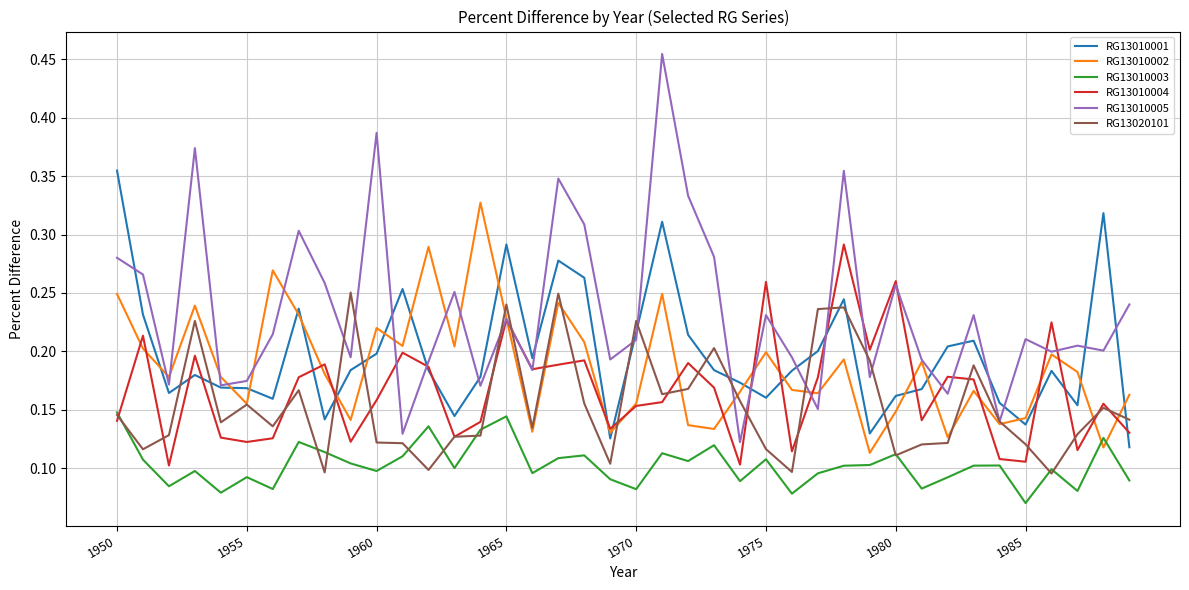

Which series has the largest total across all categories?

RG13010005